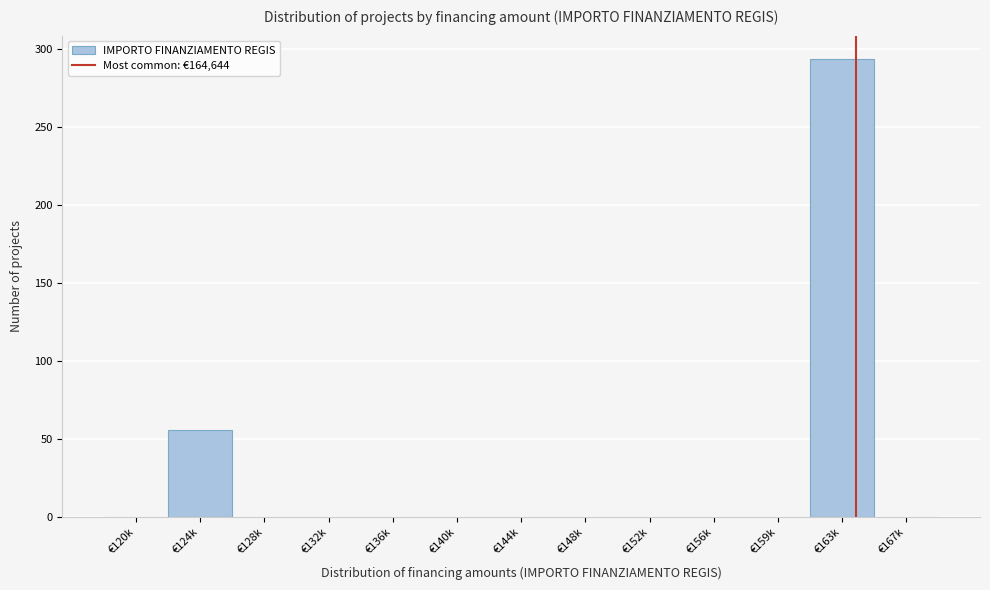

Reading left to right, list all the values displayed in this chart.

€120k=0	€124k=56	€128k=0	€132k=0	€136k=0	€140k=0	€144k=0	€148k=0	€152k=0	€156k=0	€159k=0	€163k=294	€167k=0